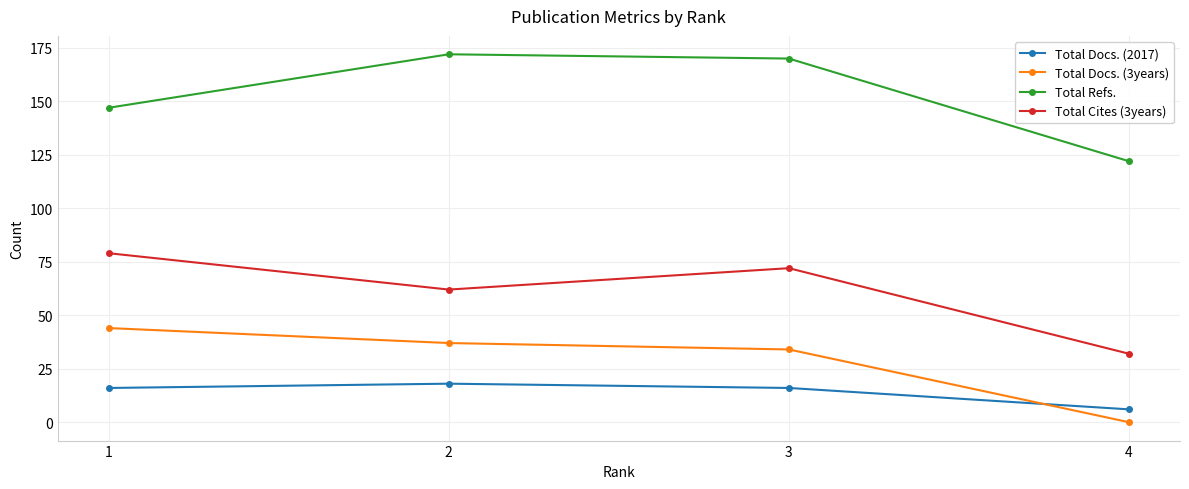

Is this an area chart (filled region under the line)?

No